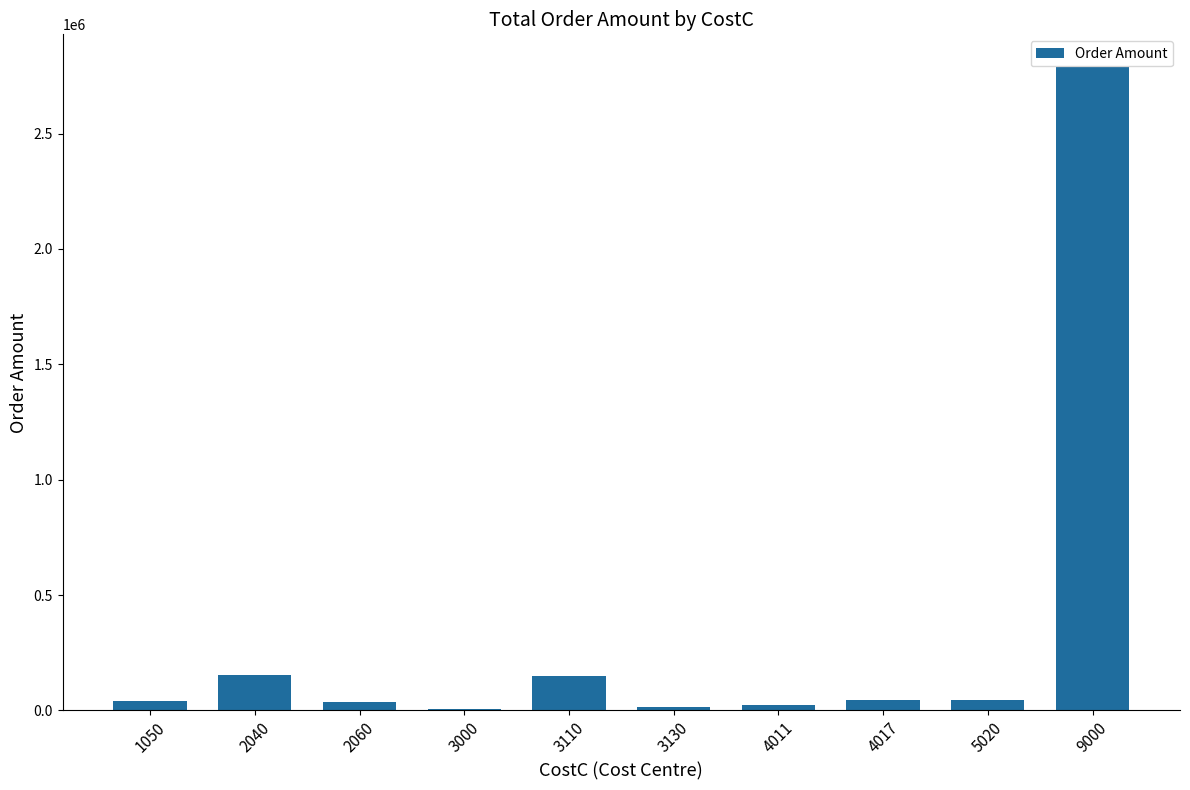

How many series are shown in this chart?

1